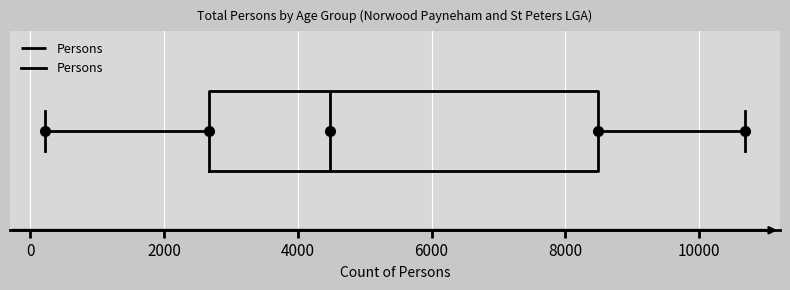

Transcribe this box plot: give where the median line is, the range the box spans, and where the two whiskers end, as read against the x-axis. The values are not printed on the chart, so give them approximately, as read against the axis.

median 4400, box 2600 to 8400, whiskers 200 to 10600